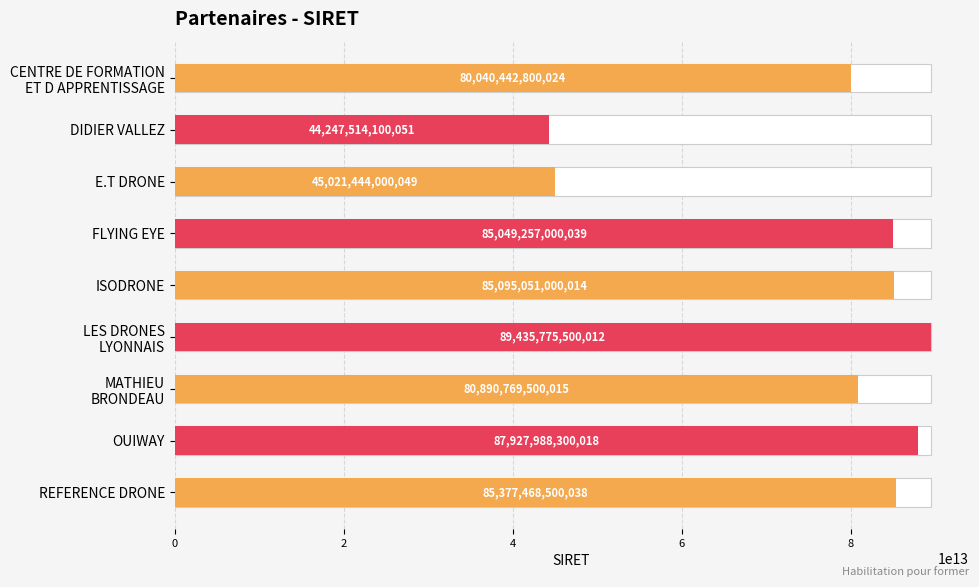

How many categories are shown in the chart?

9